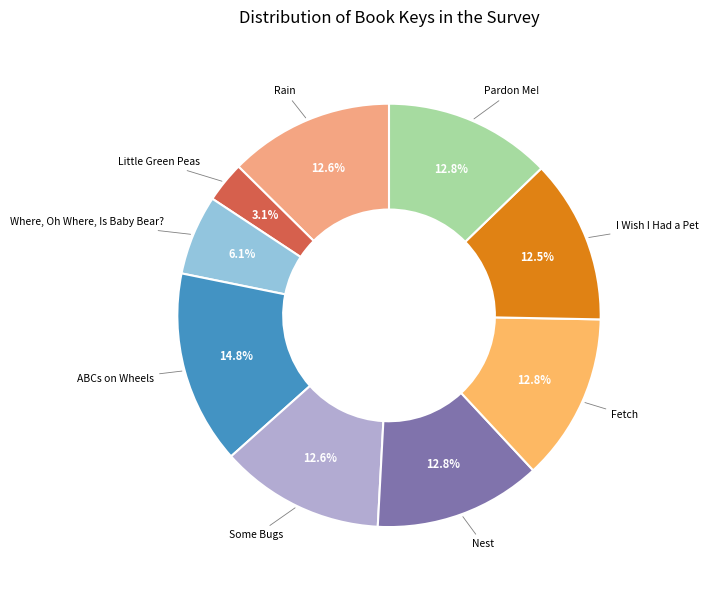

Rank the categories by value from highest to lowest.

ABCs on Wheels, Pardon Me!, Nest, Fetch, Rain, Some Bugs, I Wish I Had a Pet, Where, Oh Where, Is Baby Bear?, Little Green Peas